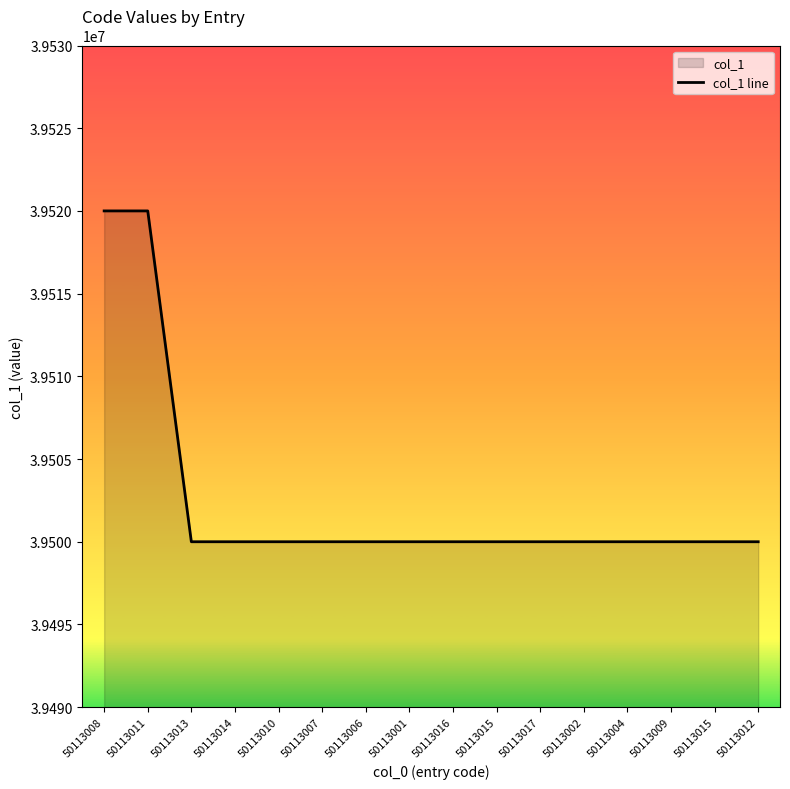

Which label corresponds to the largest value in the chart?

50113008